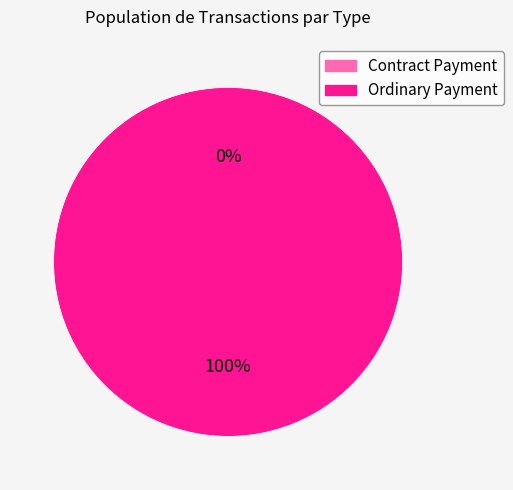

Is Ordinary Payment the majority of the pie?

Yes